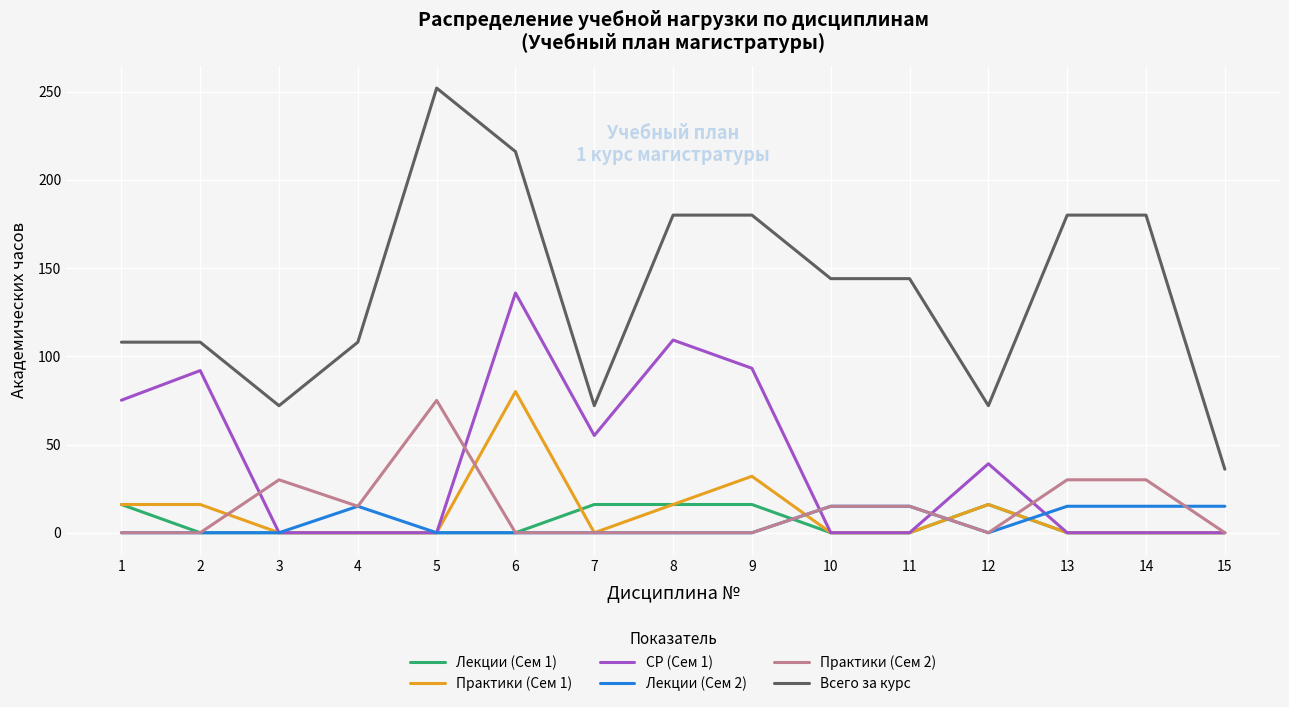

What is the difference between the highest and lowest values at 3?

72.0